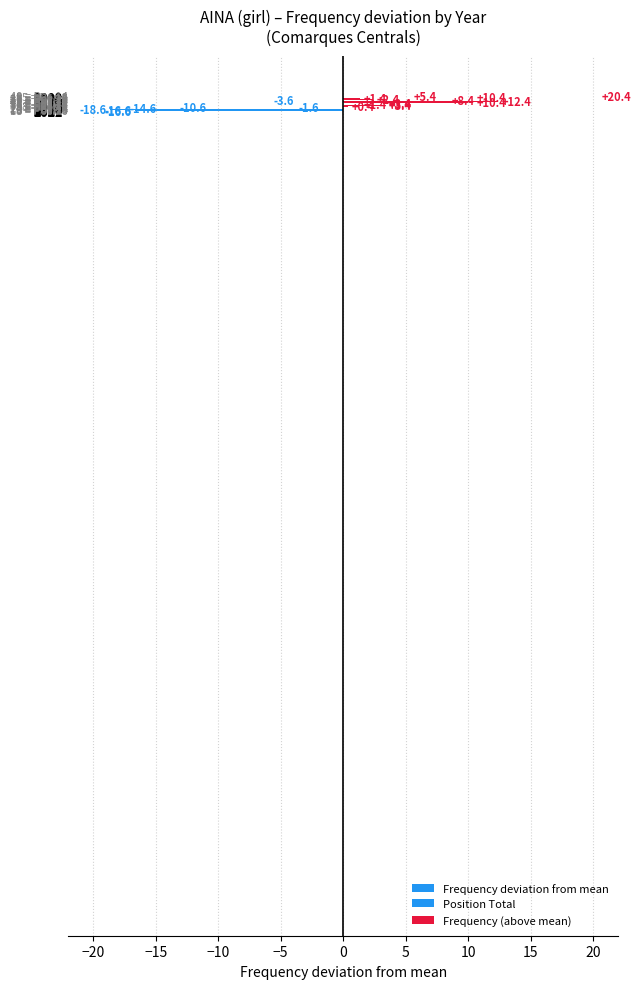

Where is the data nearest to the value 0?

2016